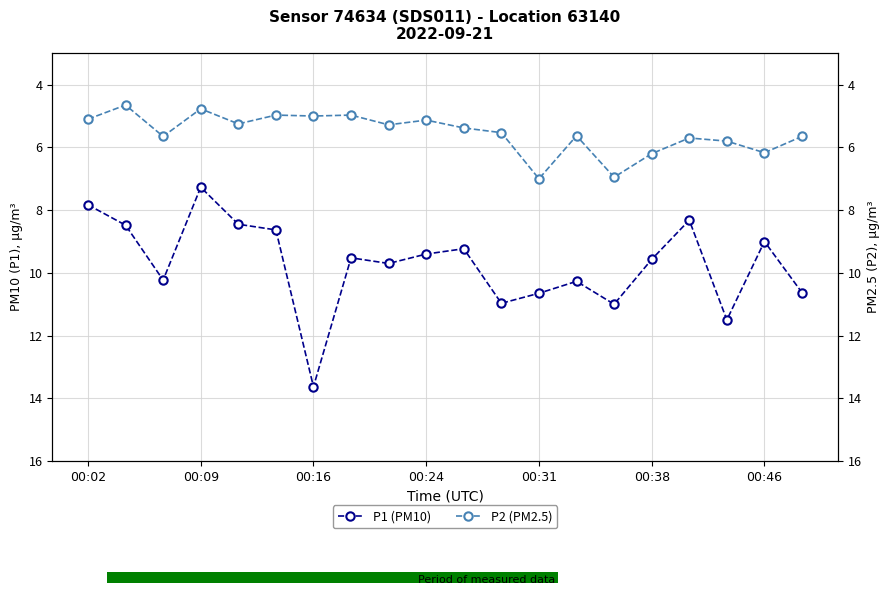

At which label does P1 (PM10) reach its peak?

00:16